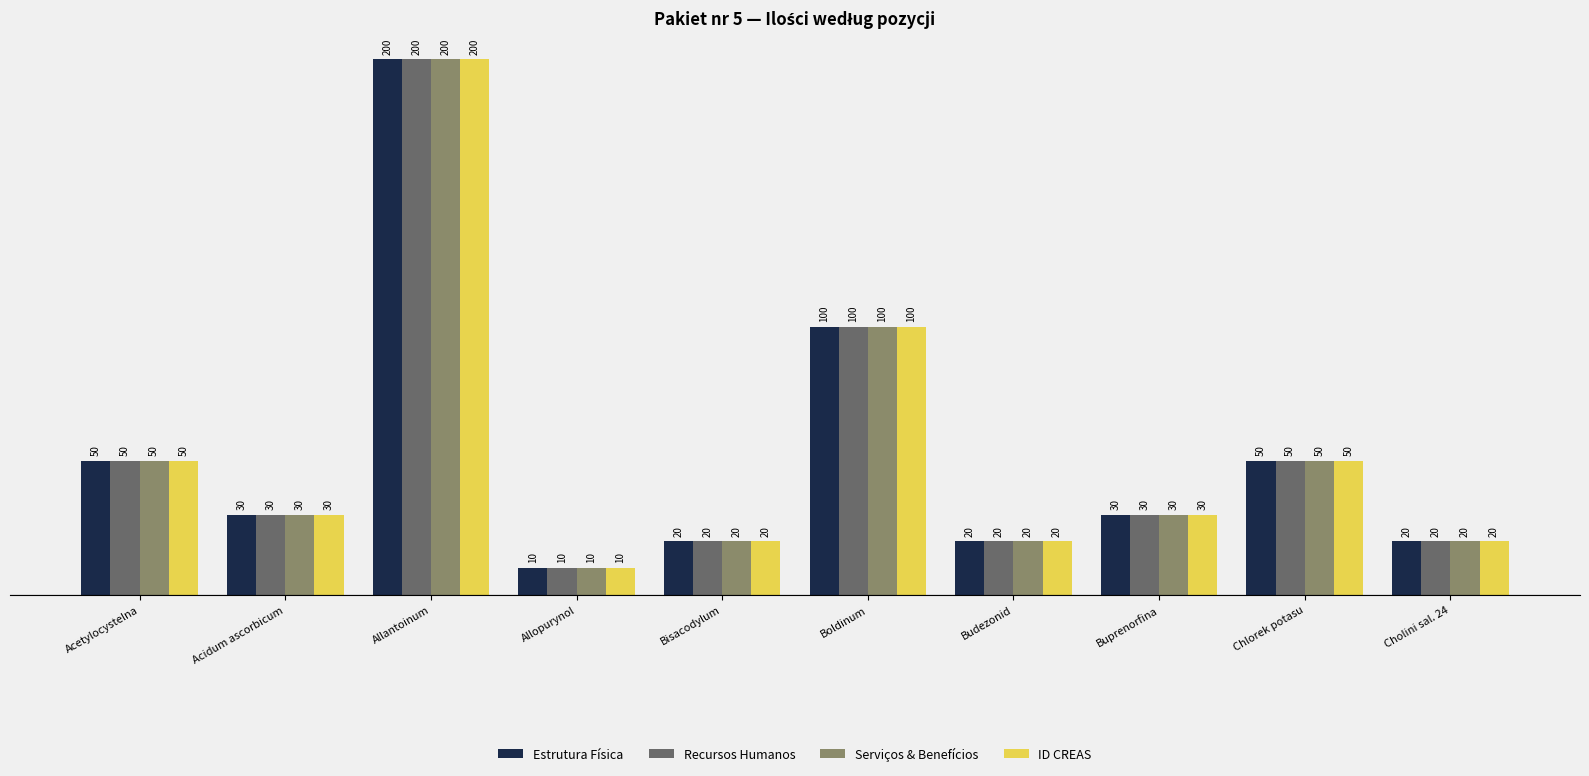

What is the sum of the Serviços & Benefícios values at Acidum ascorbicum and Allopurynol?

40